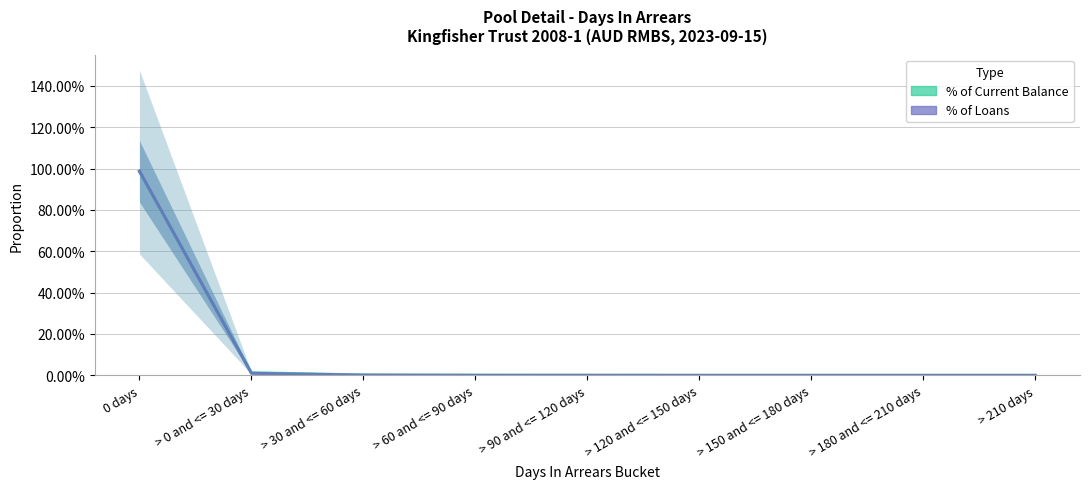

Which series has the largest total across all categories?

% of Current Balance